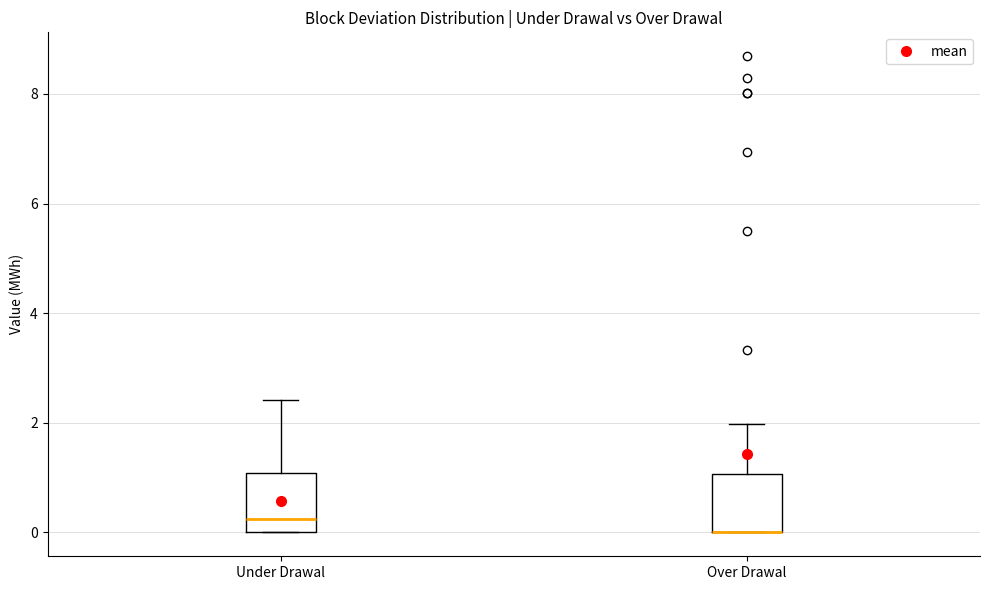

Reading left to right, transcribe this box plot: for each box, give where its median line is, the range the box spans, and where its two whiskers end, as read against the y-axis. The values are not printed on the chart, so give them approximately, as read against the axis.

Under Drawal: median 0.2, box 0.0 to 1.0, whiskers 0.0 to 2.4
Over Drawal: median 0.0 (drawn on the box's lower edge), box 0.0 to 1.0, whiskers 0.0 to 2.0